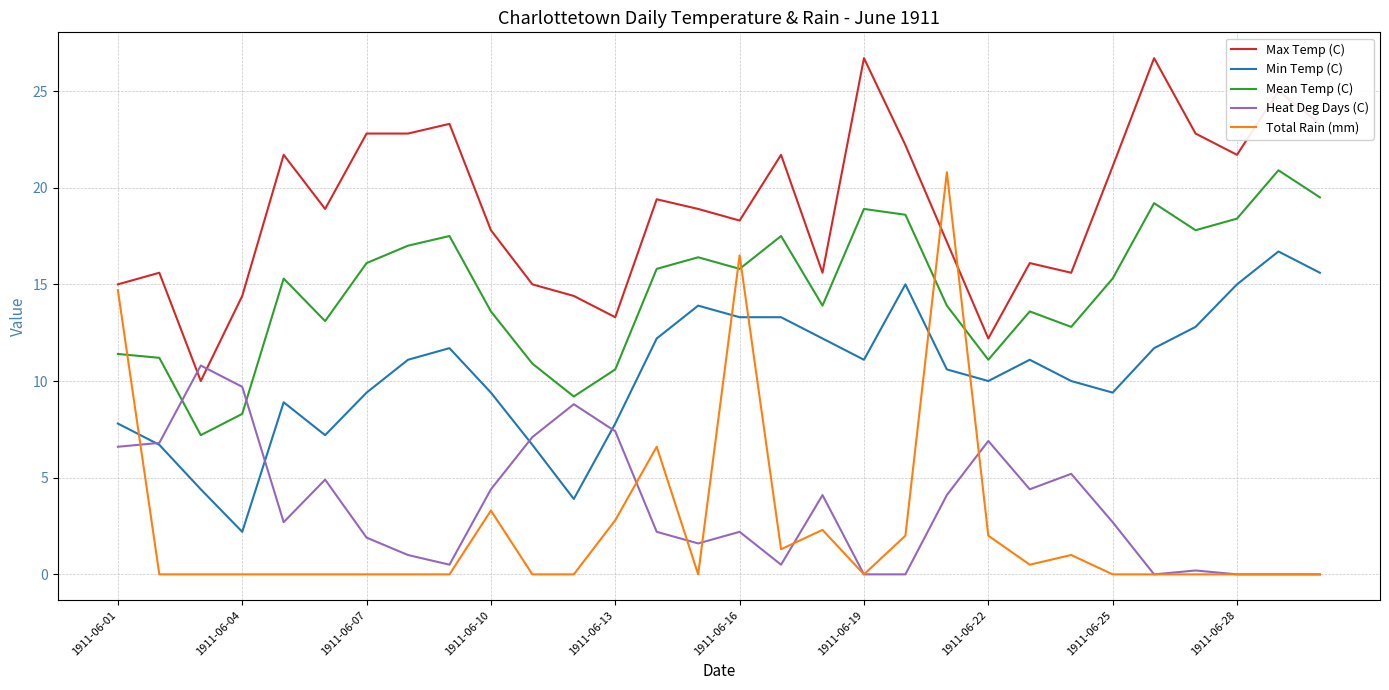

Which series has the largest total across all categories?

Max Temp (C)